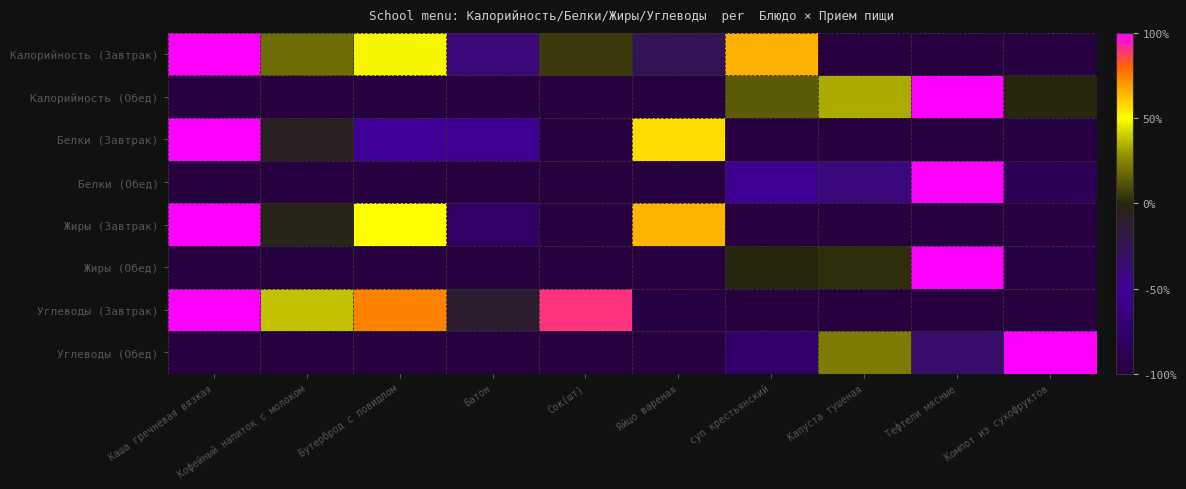

Reading left to right, list all the values displayed in this chart.

Калорийность (Завтрак): Каша гречневая вязкая=1.0	Кофейный напиток с молоком=0.2	Бутерброд с повидлом=0.5	Батон=-0.4	Сок(шт)=0.1	Яйцо вареная=-0.3	суп крестьянский=0.7	Капуста тушеная=-1.0	Тефтели мясные=-1.0	Компот из сухофруктов=-1.0
Калорийность (Обед): Каша гречневая вязкая=-1.0	Кофейный напиток с молоком=-1.0	Бутерброд с повидлом=-1.0	Батон=-1.0	Сок(шт)=-1.0	Яйцо вареная=-1.0	суп крестьянский=0.1	Капуста тушеная=0.3	Тефтели мясные=1.0	Компот из сухофруктов=-0.0
Белки (Завтрак): Каша гречневая вязкая=1.0	Кофейный напиток с молоком=-0.1	Бутерброд с повидлом=-0.5	Батон=-0.5	Сок(шт)=-1.0	Яйцо вареная=0.6	суп крестьянский=-1.0	Капуста тушеная=-1.0	Тефтели мясные=-1.0	Компот из сухофруктов=-1.0
Белки (Обед): Каша гречневая вязкая=-1.0	Кофейный напиток с молоком=-1.0	Бутерброд с повидлом=-1.0	Батон=-1.0	Сок(шт)=-1.0	Яйцо вареная=-1.0	суп крестьянский=-0.5	Капуста тушеная=-0.4	Тефтели мясные=1.0	Компот из сухофруктов=-0.9
Жиры (Завтрак): Каша гречневая вязкая=1.0	Кофейный напиток с молоком=-0.0	Бутерброд с повидлом=0.5	Батон=-0.8	Сок(шт)=-1.0	Яйцо вареная=0.6	суп крестьянский=-1.0	Капуста тушеная=-1.0	Тефтели мясные=-1.0	Компот из сухофруктов=-1.0
Жиры (Обед): Каша гречневая вязкая=-1.0	Кофейный напиток с молоком=-1.0	Бутерброд с повидлом=-1.0	Батон=-1.0	Сок(шт)=-1.0	Яйцо вареная=-1.0	суп крестьянский=0.0	Капуста тушеная=0.0	Тефтели мясные=1.0	Компот из сухофруктов=-1.0
Углеводы (Завтрак): Каша гречневая вязкая=1.0	Кофейный напиток с молоком=0.4	Бутерброд с повидлом=0.7	Батон=-0.1	Сок(шт)=0.9	Яйцо вареная=-1.0	суп крестьянский=-1.0	Капуста тушеная=-1.0	Тефтели мясные=-1.0	Компот из сухофруктов=-1.0
Углеводы (Обед): Каша гречневая вязкая=-1.0	Кофейный напиток с молоком=-1.0	Бутерброд с повидлом=-1.0	Батон=-1.0	Сок(шт)=-1.0	Яйцо вареная=-1.0	суп крестьянский=-0.8	Капуста тушеная=0.2	Тефтели мясные=-0.3	Компот из сухофруктов=1.0